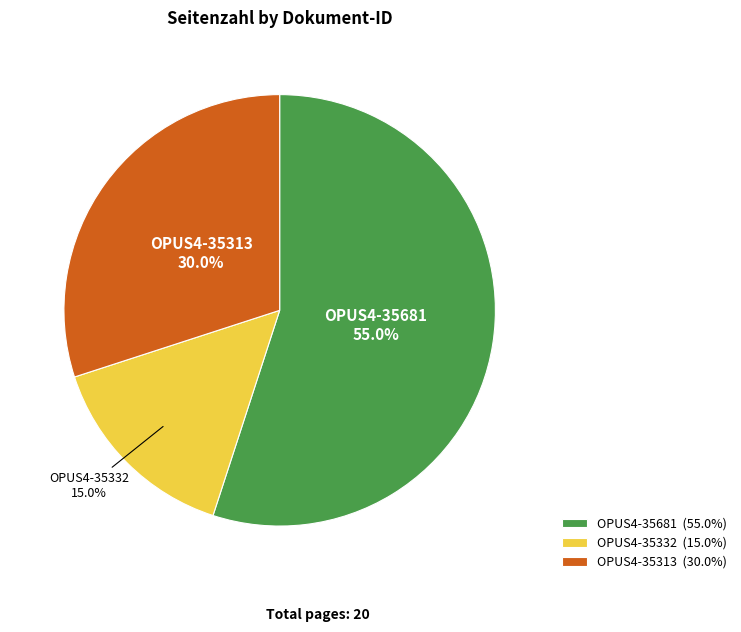

How many segments does this pie chart have?

3